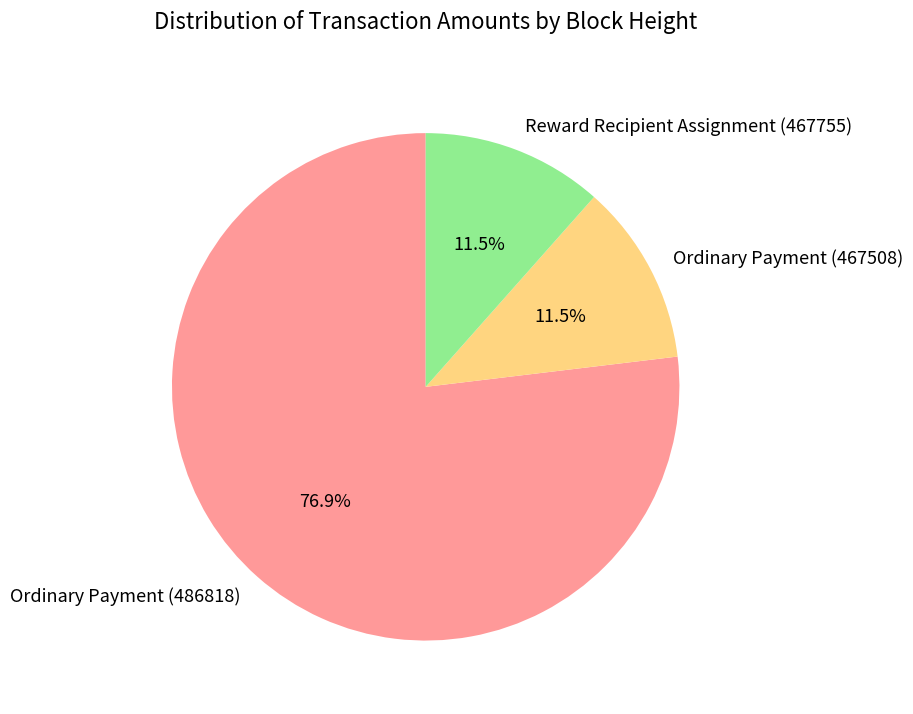

Combined, what portion of the pie is Ordinary Payment (486818) and Reward Recipient Assignment (467755)?

88.5%